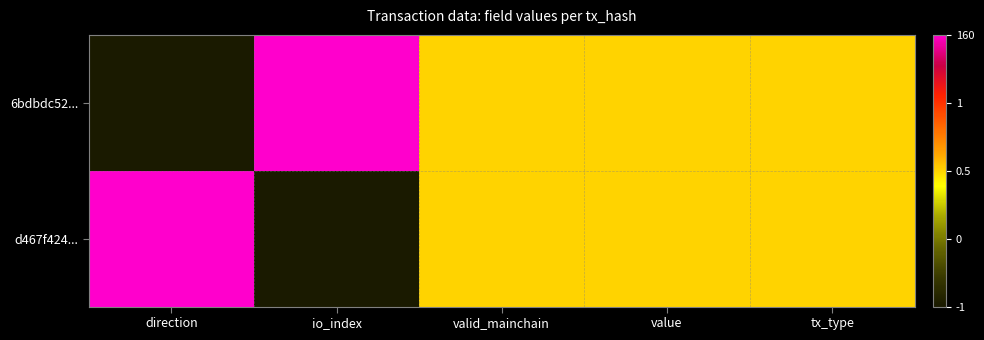

Which series has the largest total across all categories?

6bdbdc52...